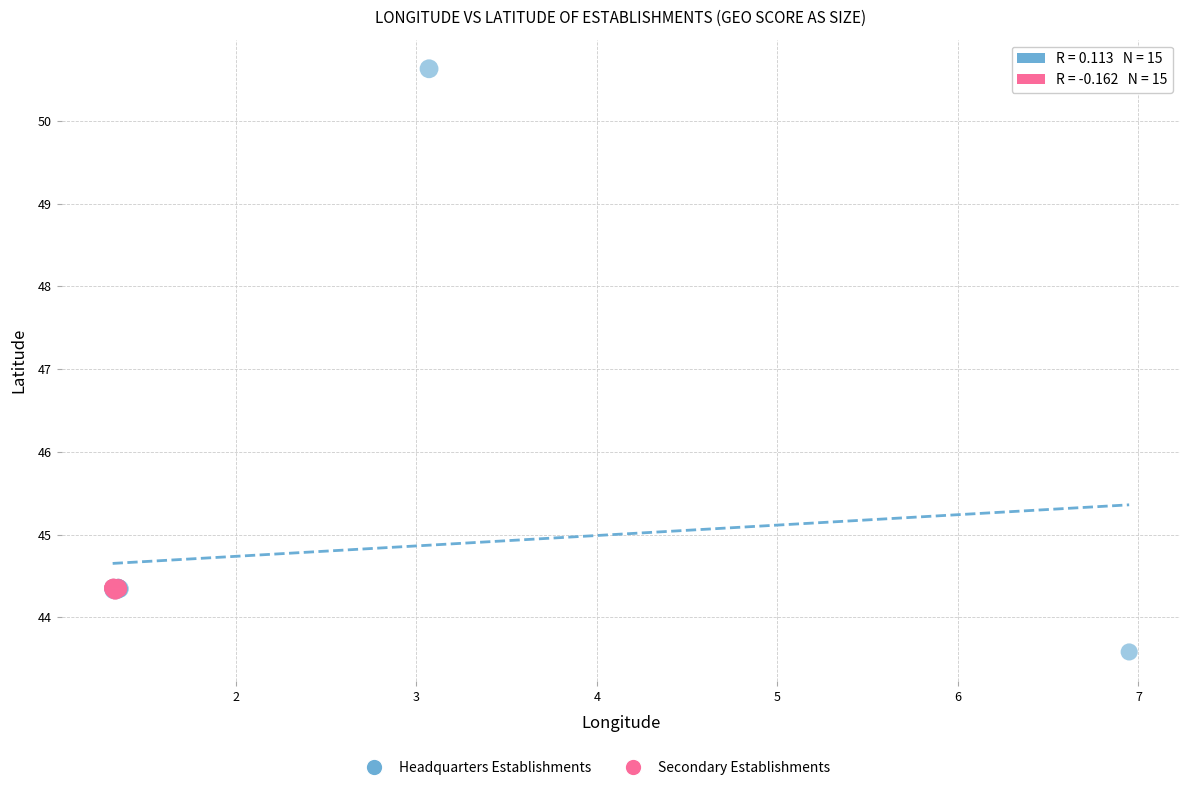

Which series contains the lowest Y value?

Headquarters Establishments